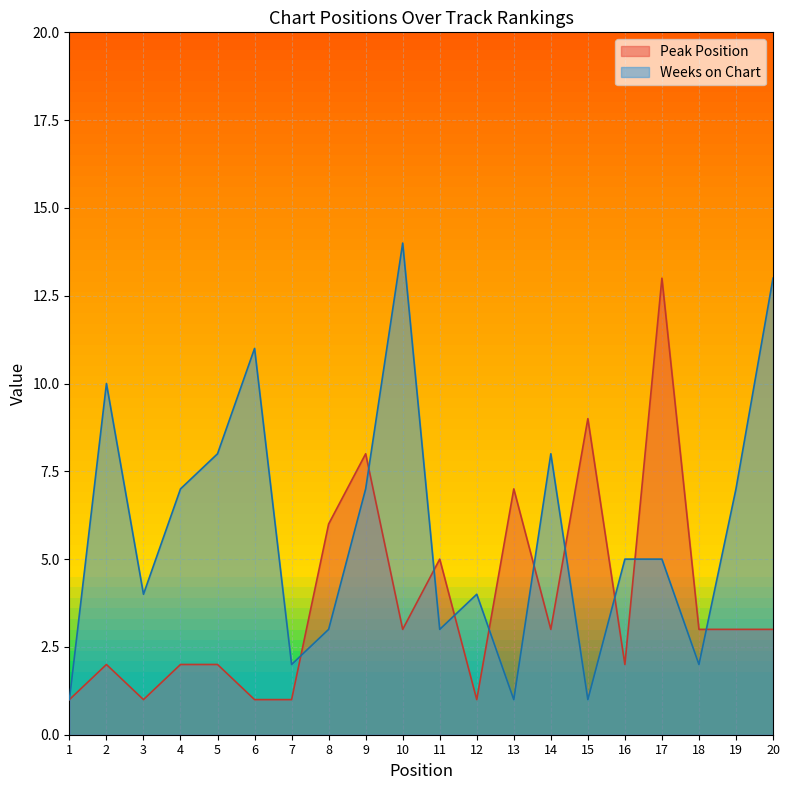

At which category does the chart reach its minimum across all series?

1